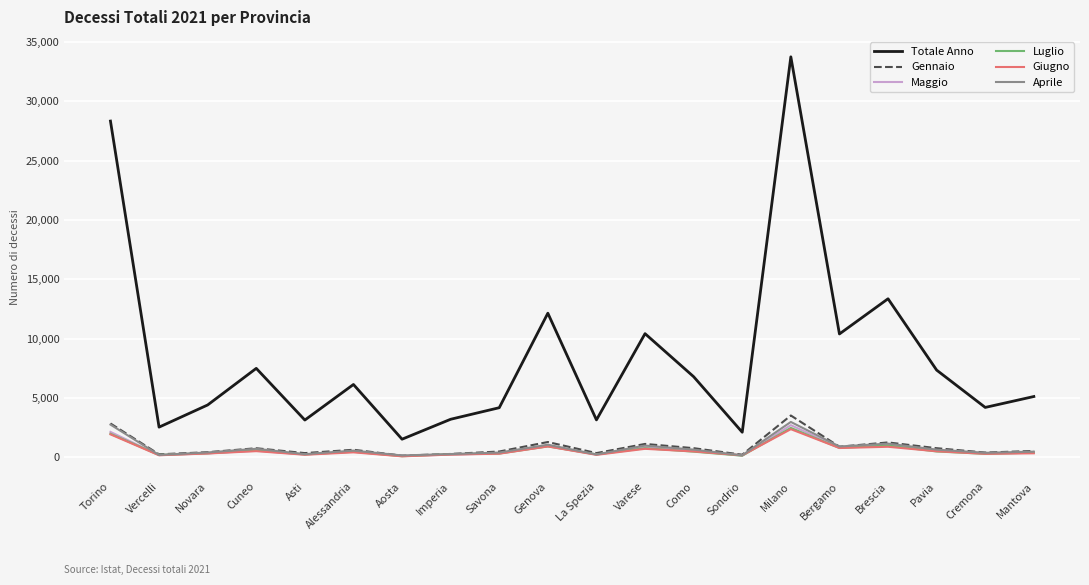

What are all the series names shown in the legend?

Totale Anno, Gennaio, Maggio, Luglio, Giugno, Aprile